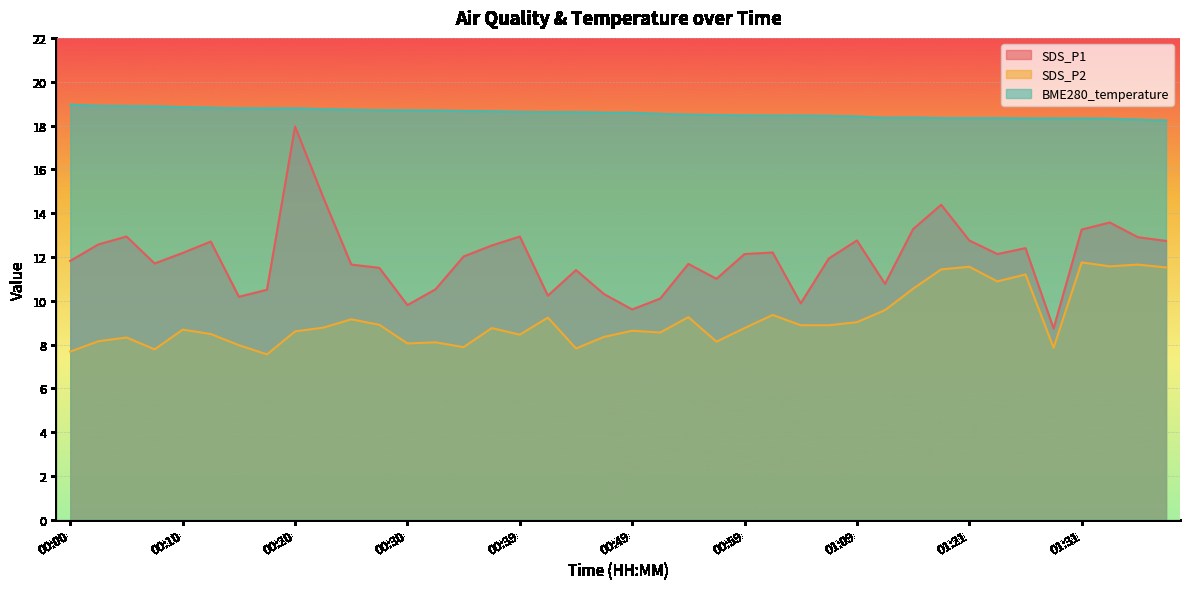

List the series in order of their overall mean, lowest first.

SDS_P2, SDS_P1, BME280_temperature